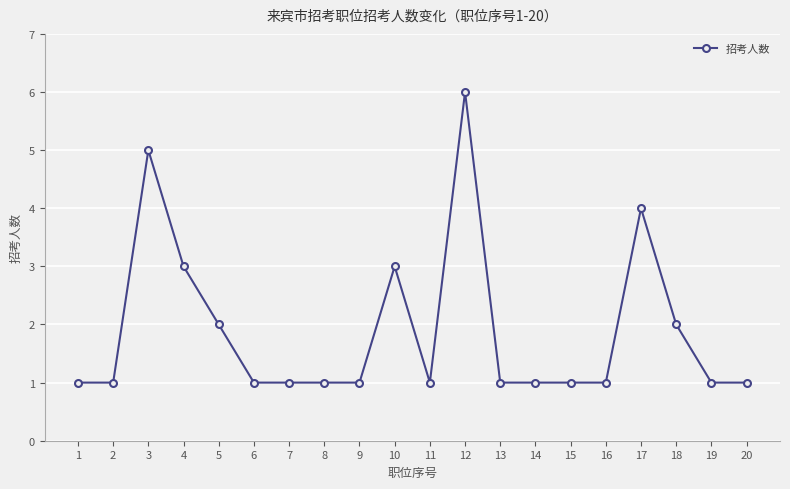

The chart shows a value of 0 at 2. True or false?

False